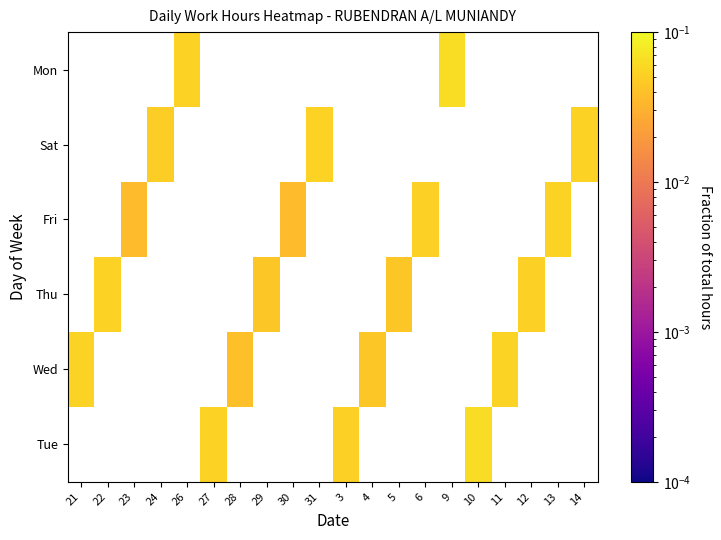

How many positive values does the Wed series have?

4